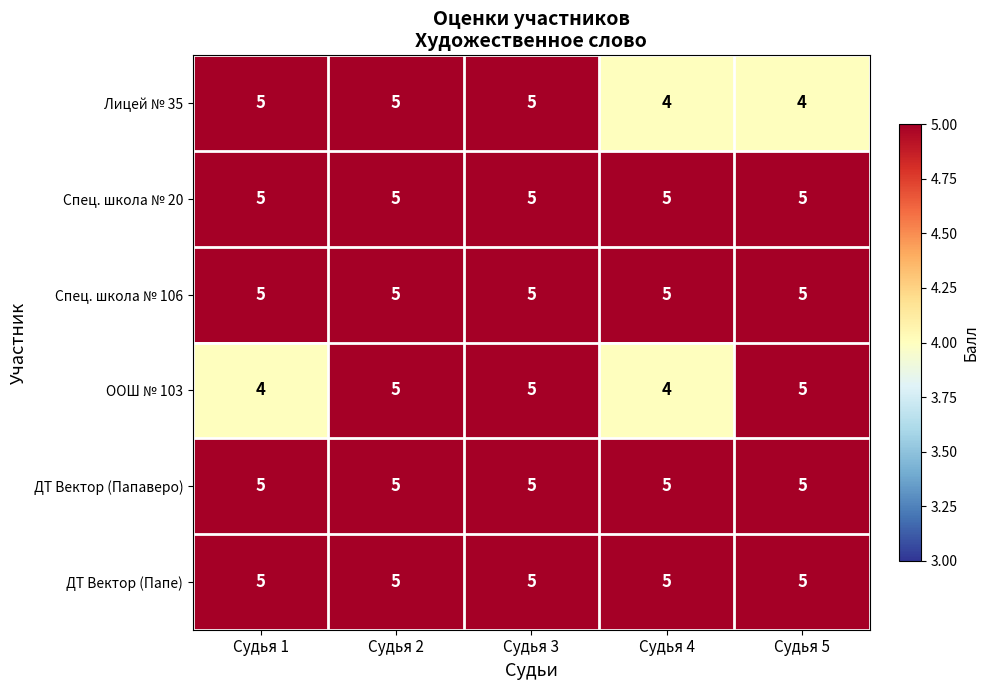

True or false: ДТ Вектор (Папаверо) has a value of 5 at Судья 5.

True